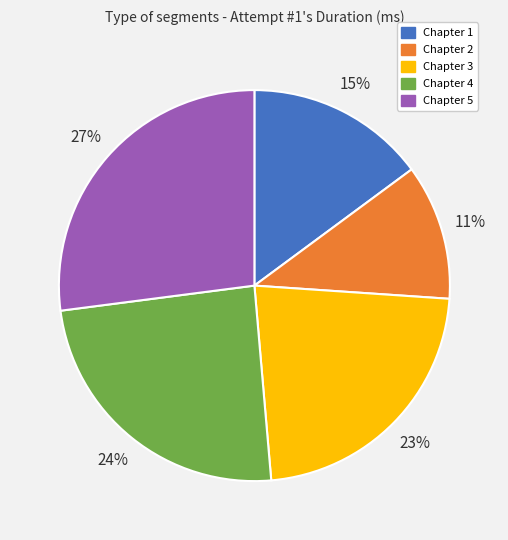

What is the largest slice in the pie chart?

Chapter 5